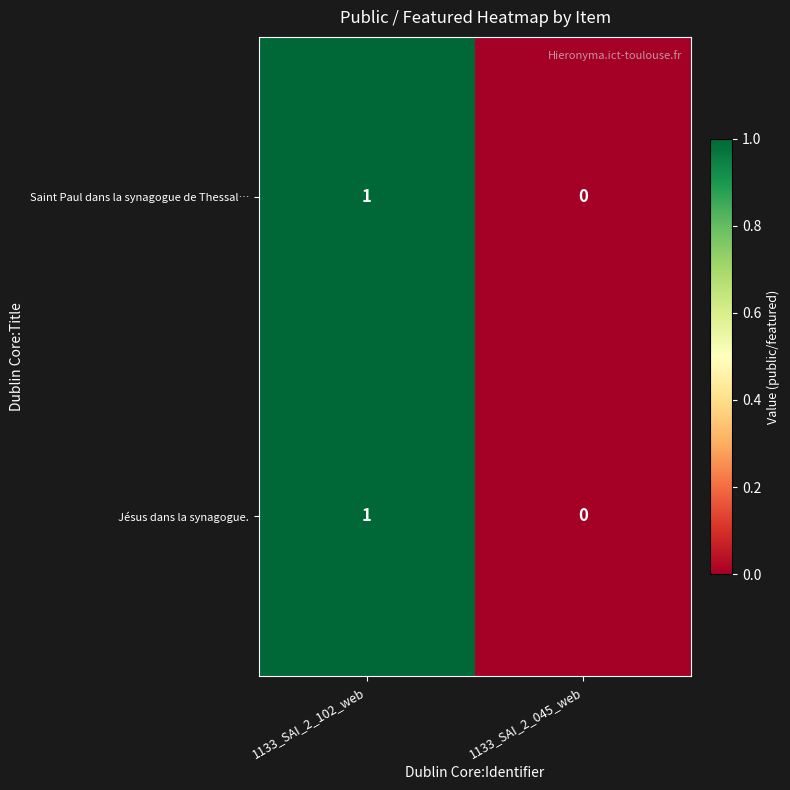

Which category has the highest value in the Saint Paul dans la synagogue de Thessal… series?

1133_SAI_2_102_web